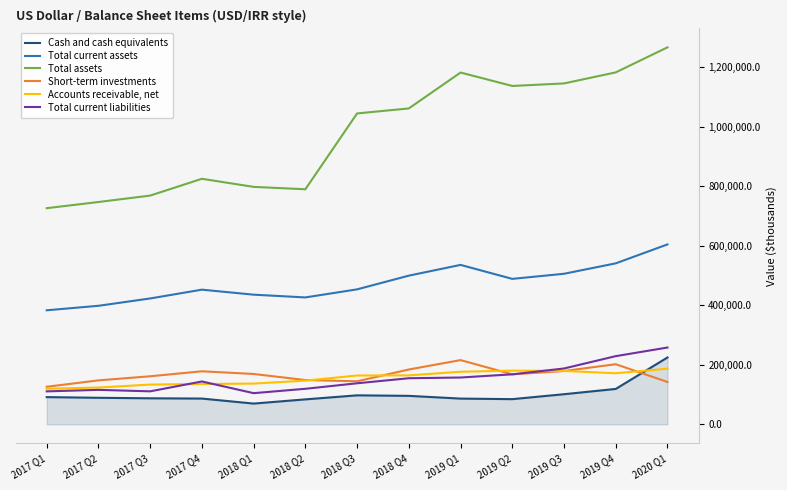

Which series has the largest range (max minus min)?

Total assets